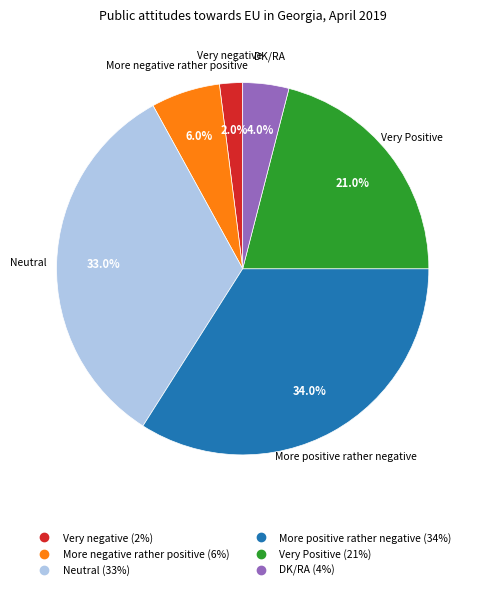

Between More negative rather positive and More positive rather negative, which is larger?

More positive rather negative